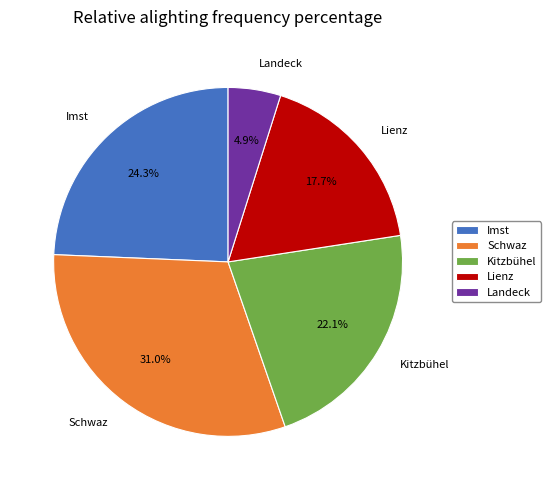

To the nearest percent, what is the average slice percentage?

20%